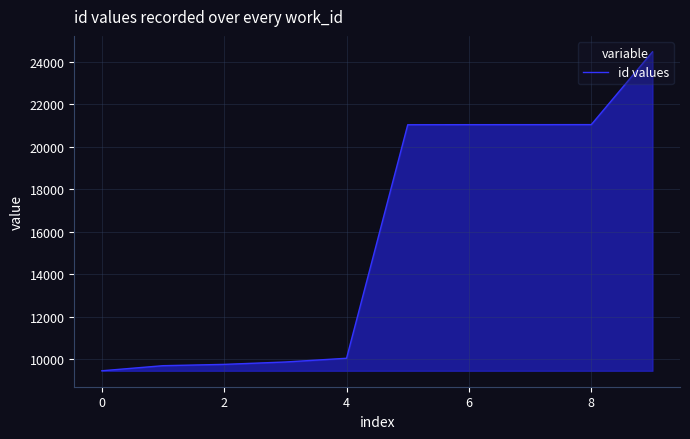

What is the average value?

15739